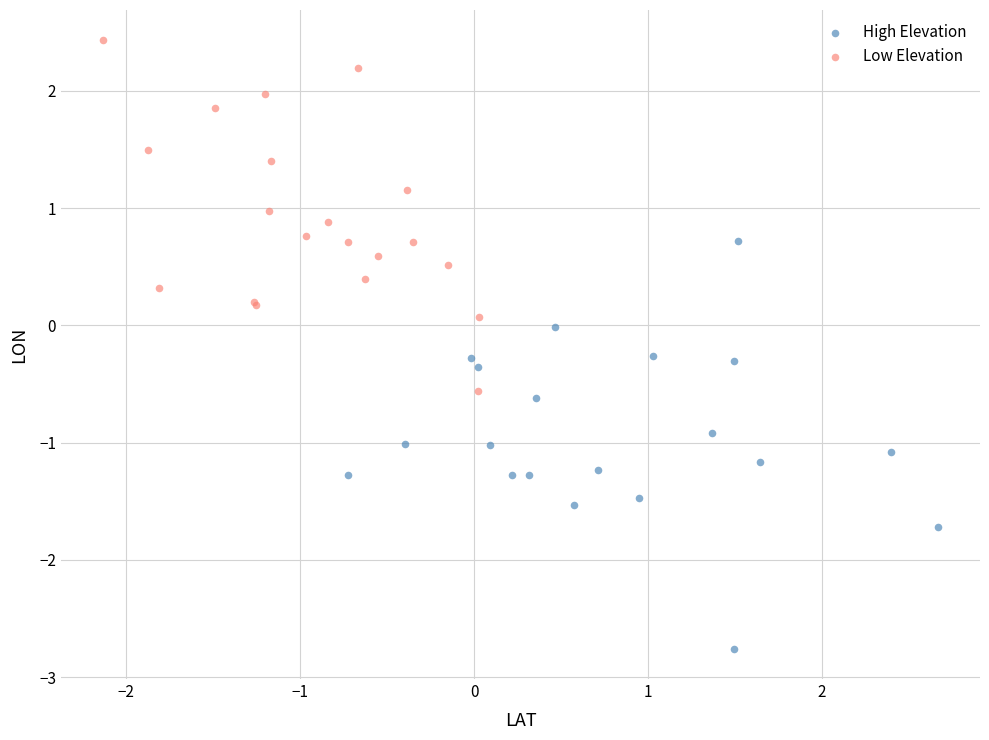

Which series reaches the maximum Y coordinate?

Low Elevation